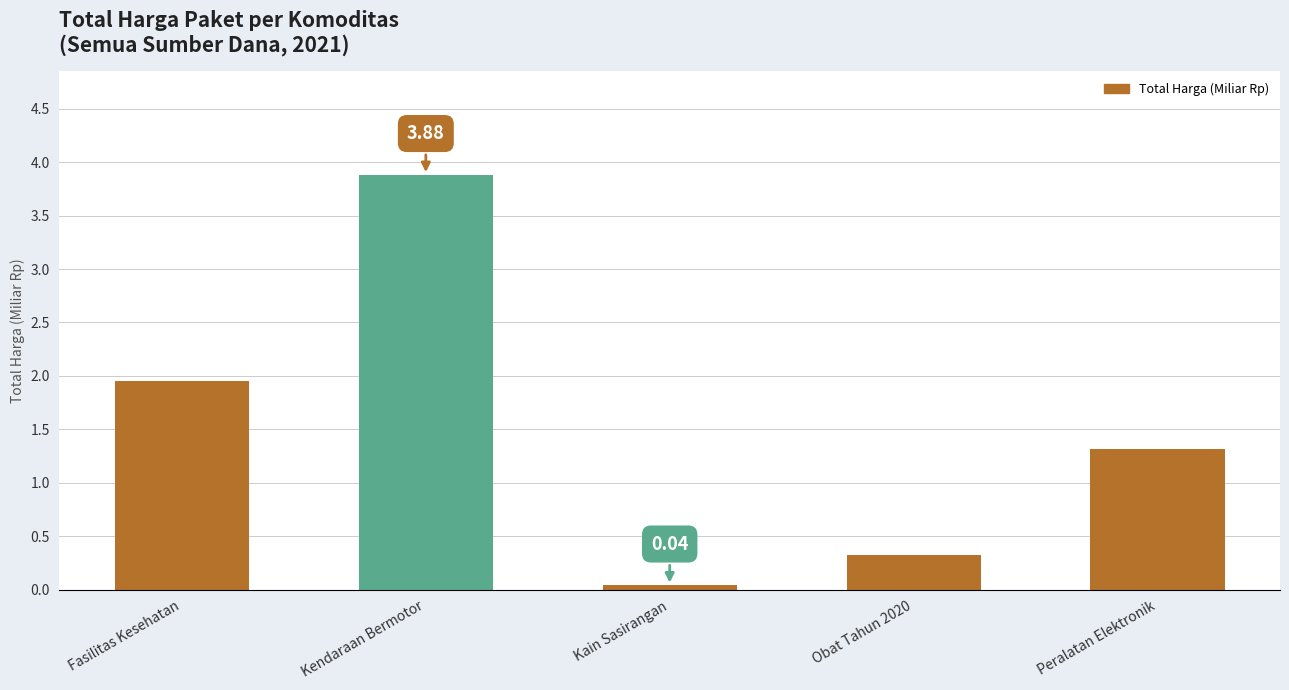

At which label does the data first exceed 1?

Fasilitas Kesehatan